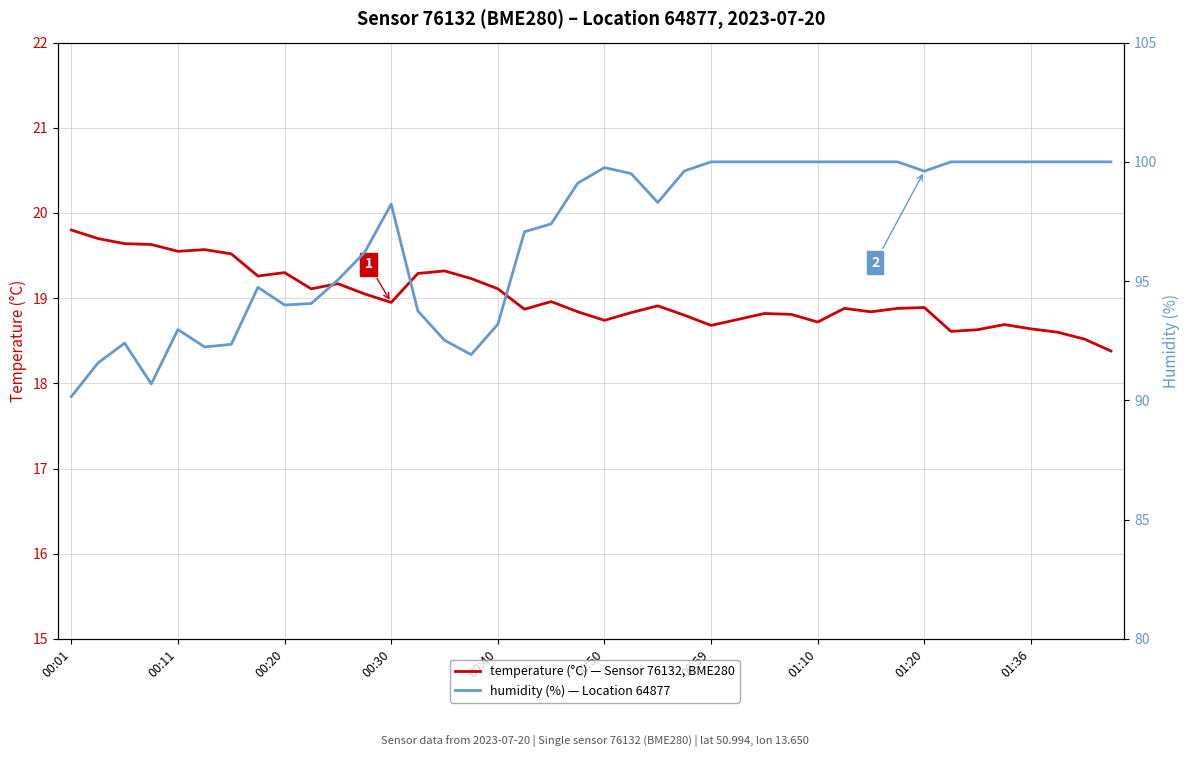

True or false: temperature (°C) has more than 2 points higher than both neighbors.

True